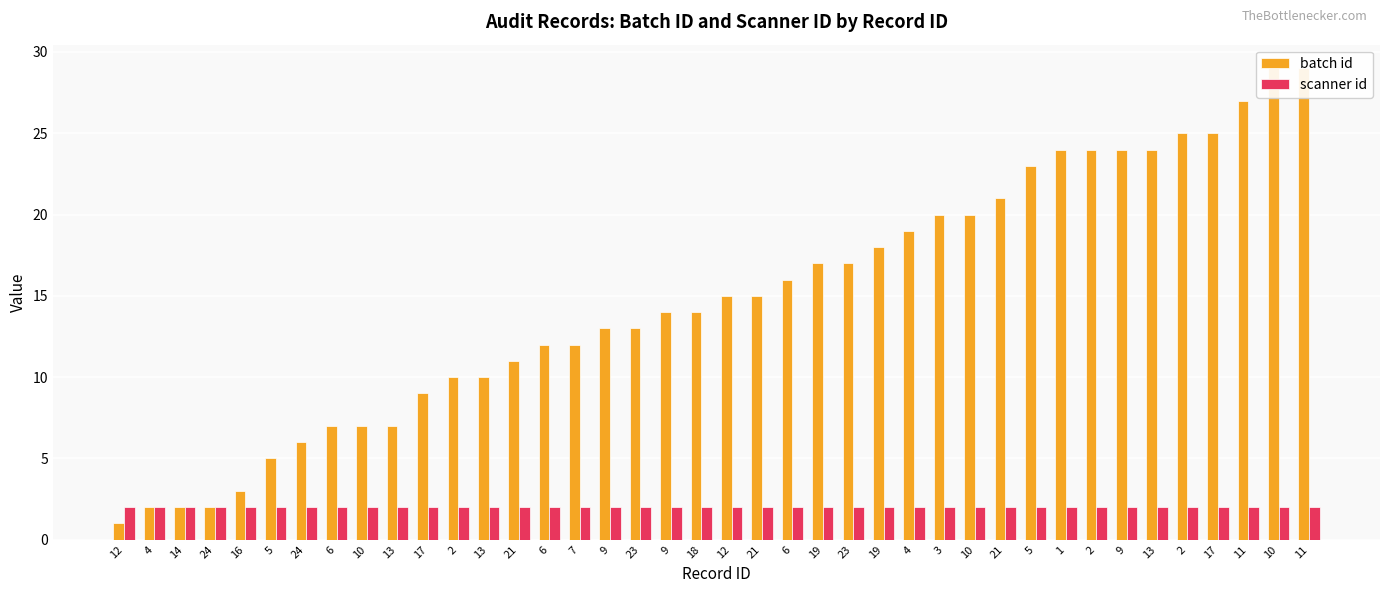

Which category has the lowest value in the batch id series?

12